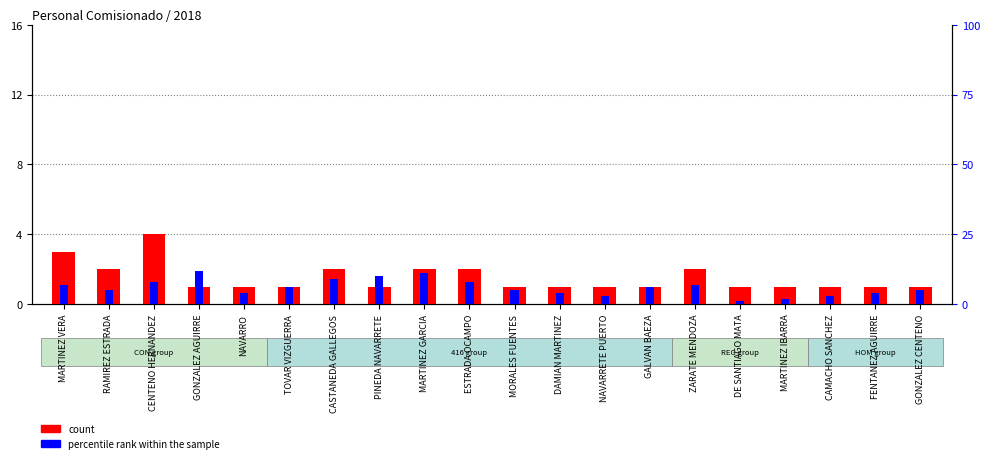

Is it true that the value at MARTINEZ GARCIA is 2?

True